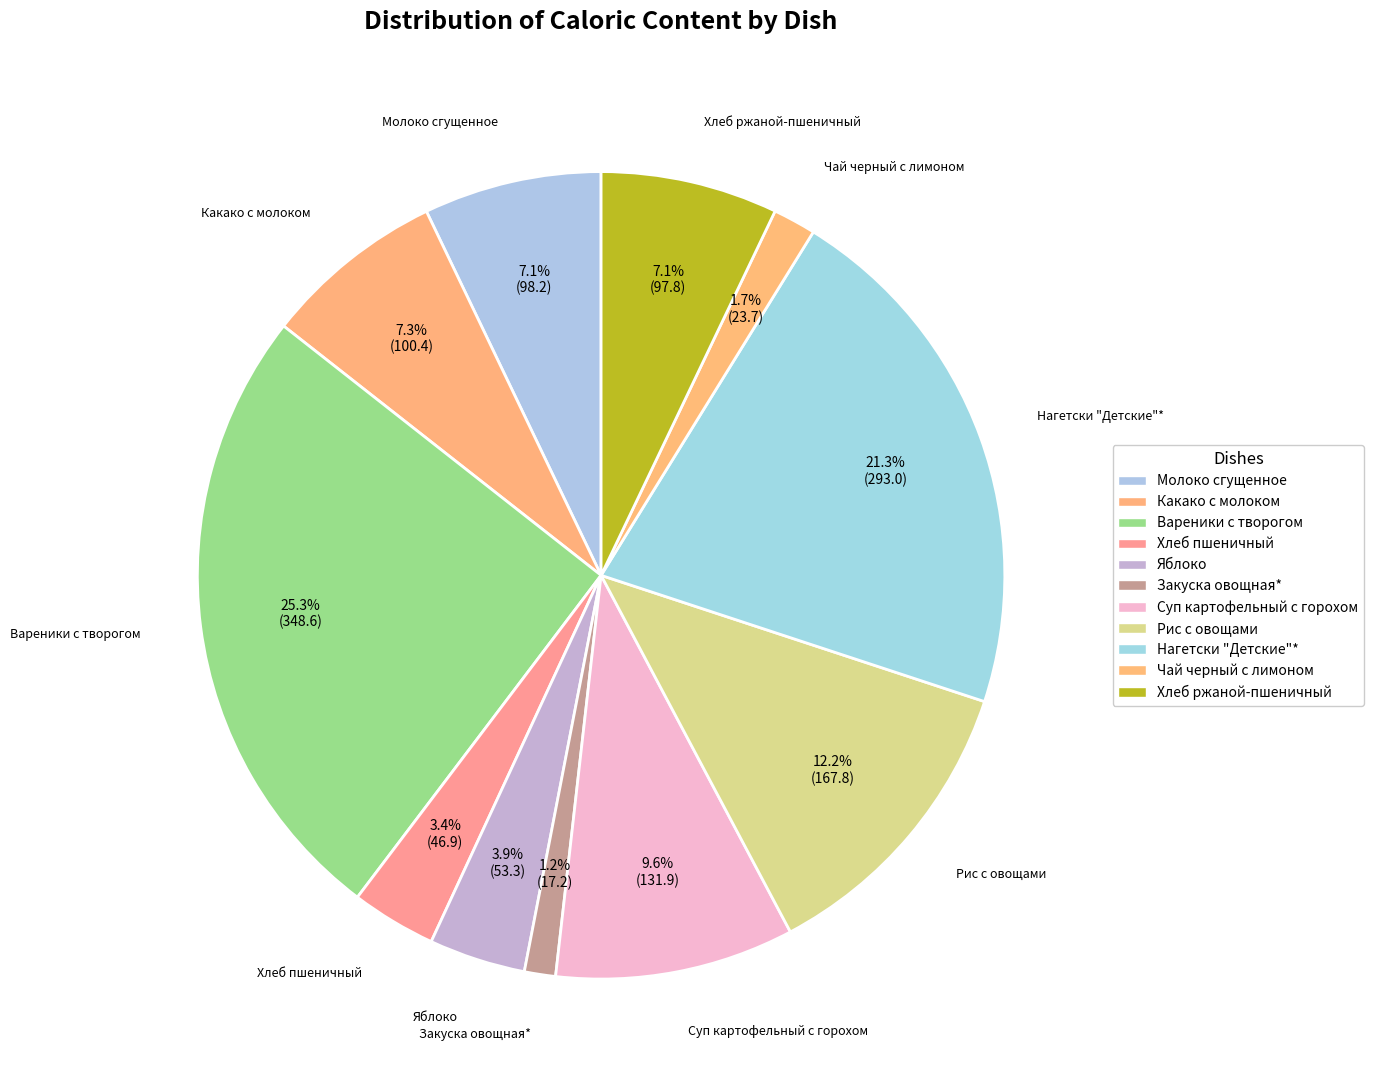

Count the number of slices in the pie.

11